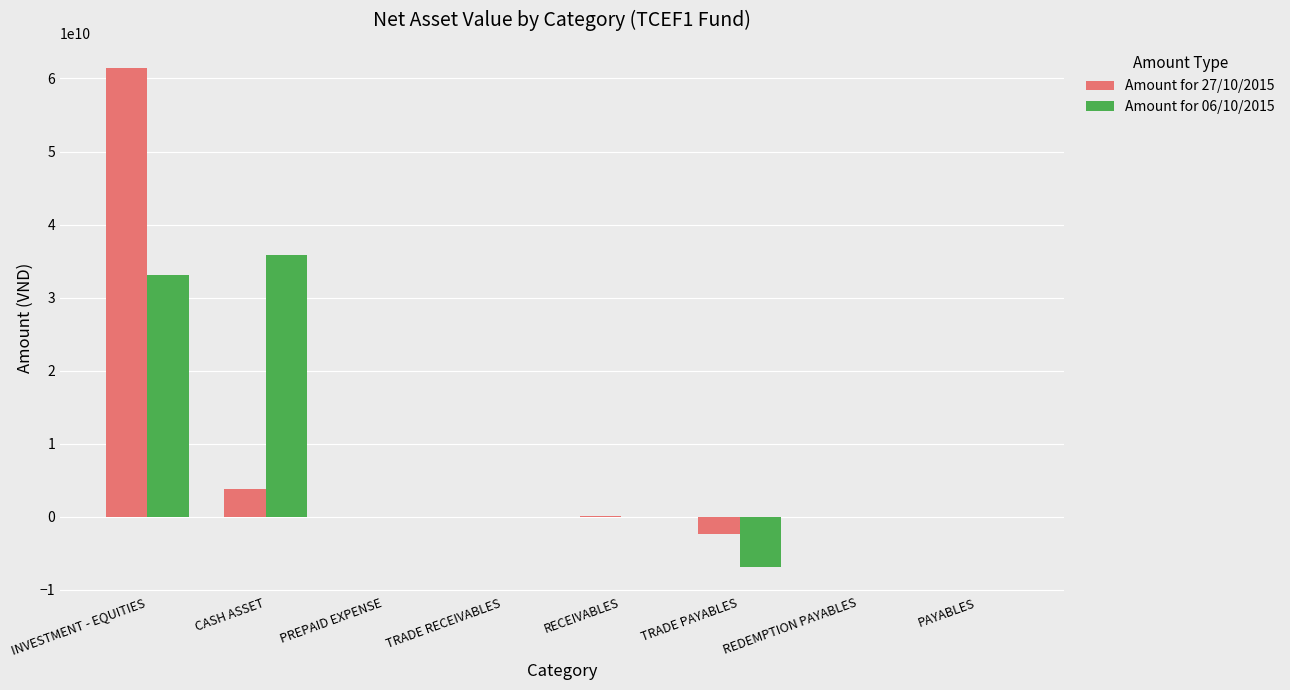

The value of Amount for 27/10/2015 at INVESTMENT - EQUITIES is 37567578504. True or false?

False